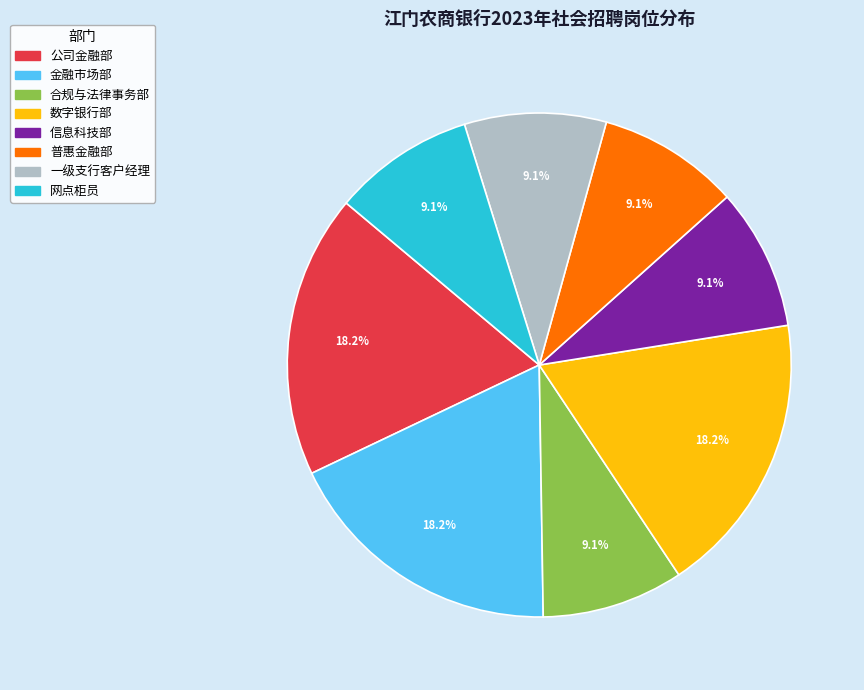

What is the ratio of the value at 金融市场部 to the value at 数字银行部?

1.0